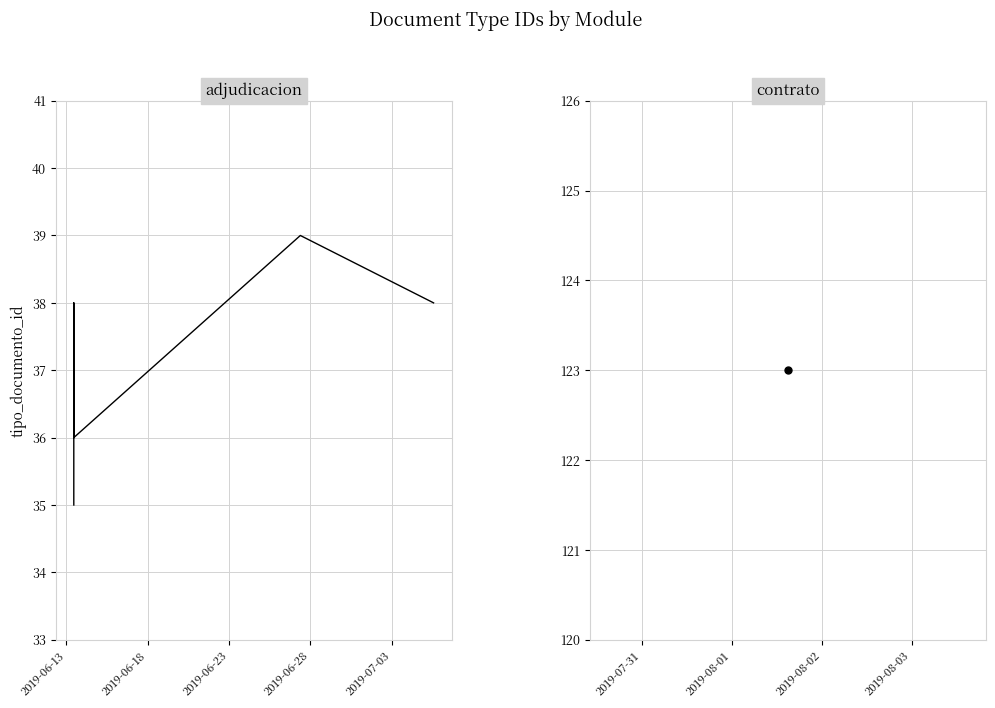

Does the chart display data point markers on the line(s)?

No